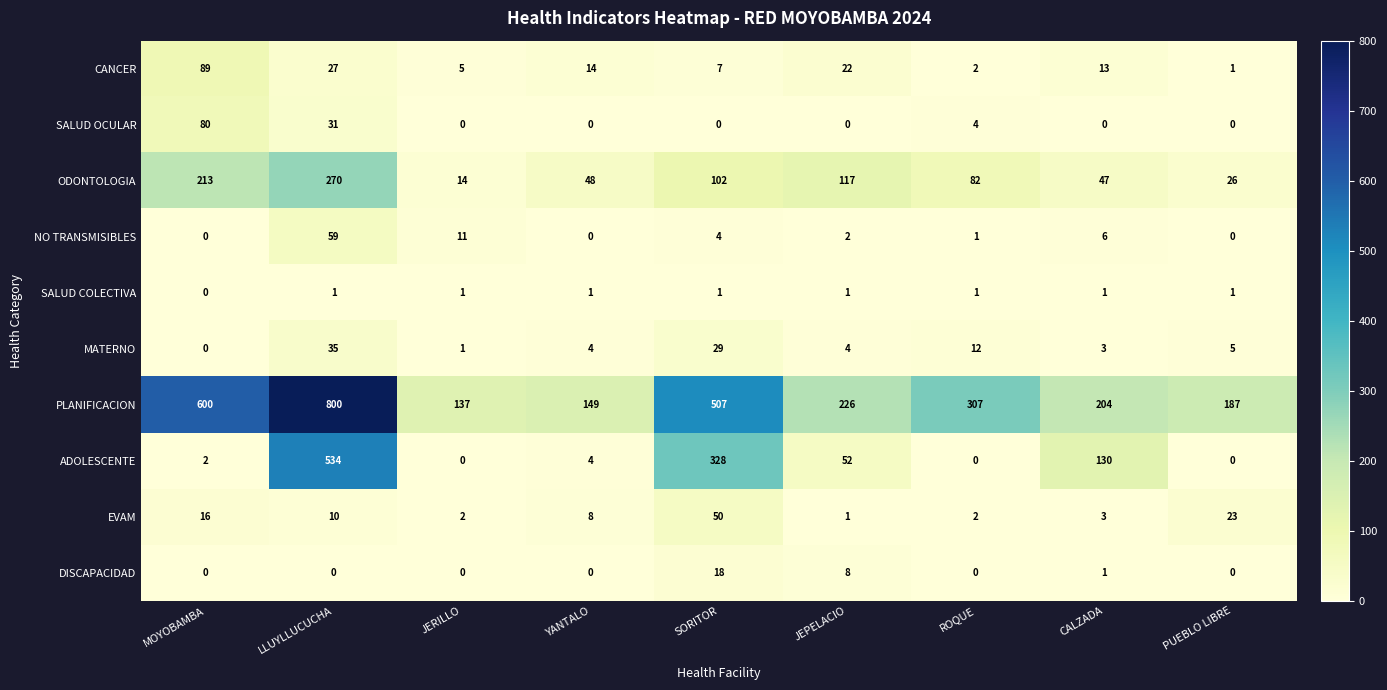

The SALUD OCULAR series shows 0 at JERILLO. True or false?

True